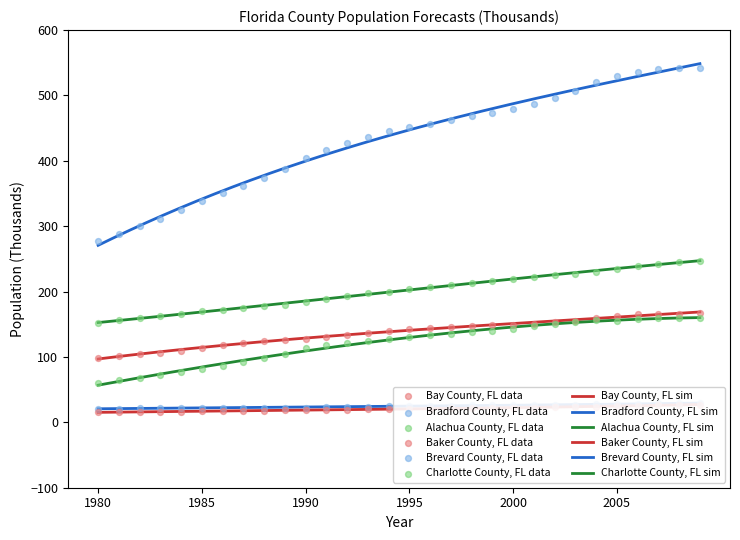

Which series reaches the minimum Y coordinate?

Baker County, FL